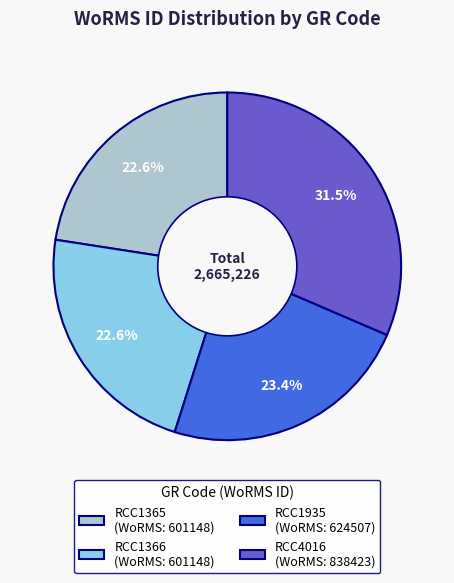

How many segments does this pie chart have?

4